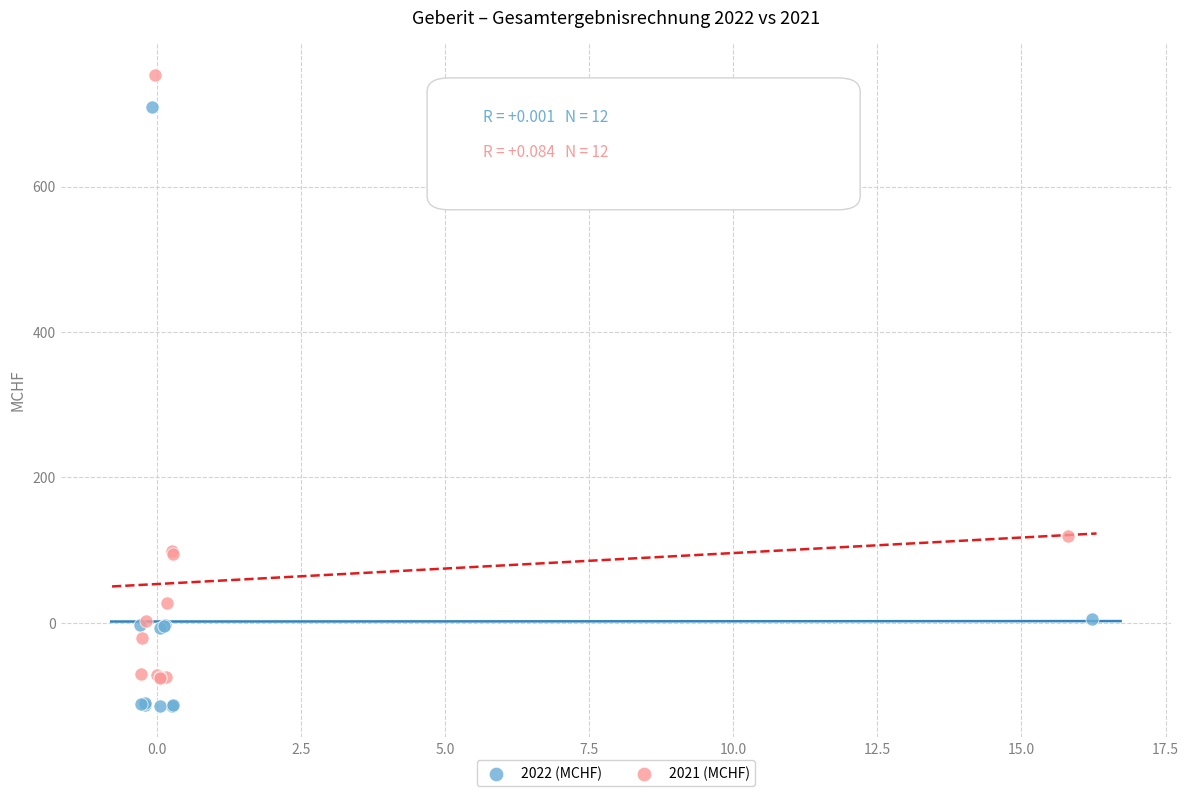

Which series contains the lowest Y value?

2022 (MCHF)